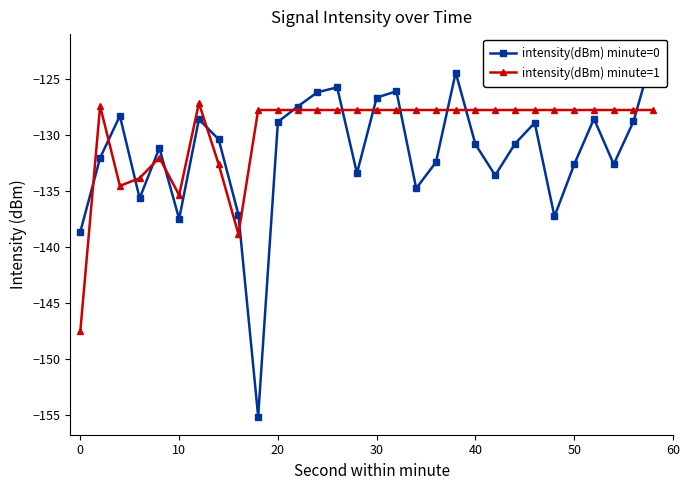

True or false: intensity(dBm) minute=1 has more than 0 interior local peaks.

True